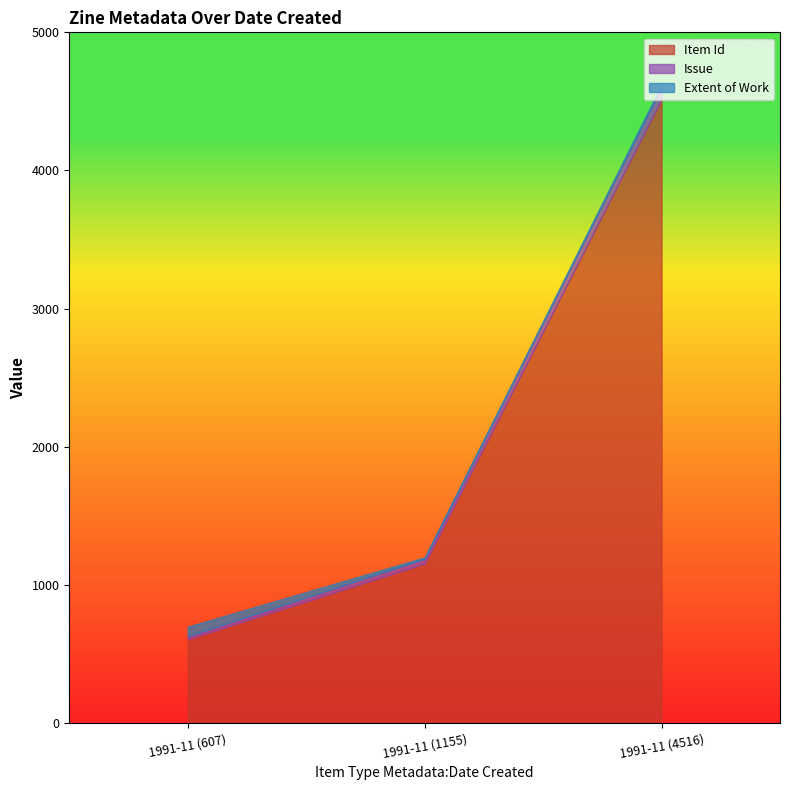

What is the value of the Issue point at the 1st from the left?

23